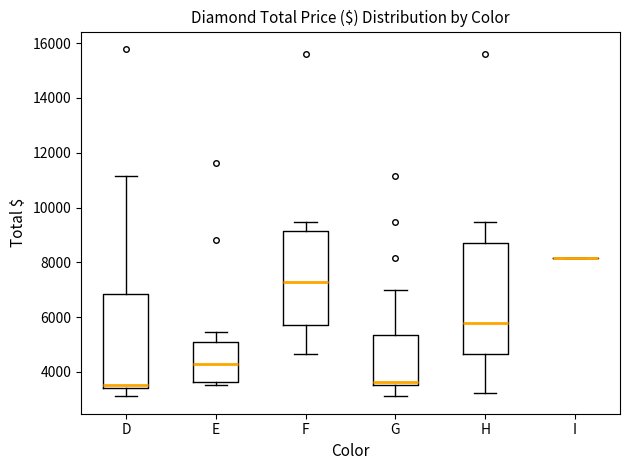

Where does the median line of the box for F sit on the y-axis? The values are not printed on the chart, so give them approximately, as read against the axis.

7200